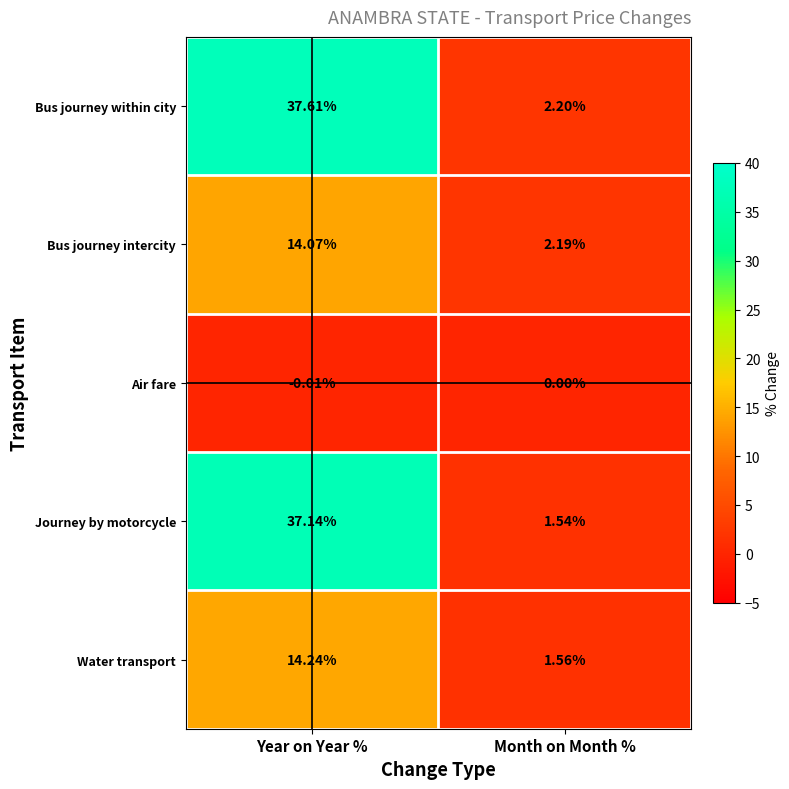

Rank the series at Year on Year % from highest to lowest value.

Bus journey within city, Journey by motorcycle, Water transport, Bus journey intercity, Air fare